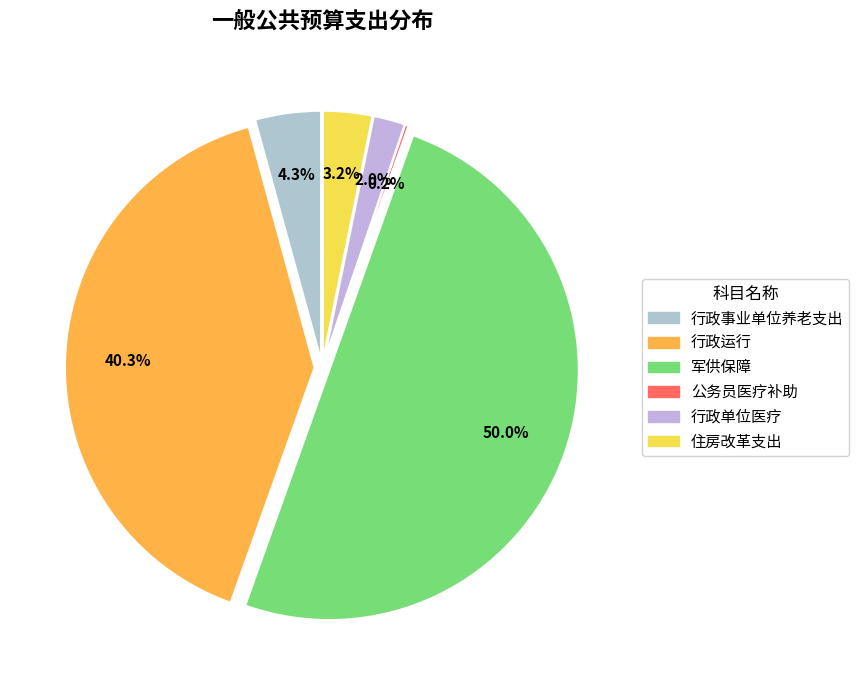

Is 军供保障 the majority of the pie?

No